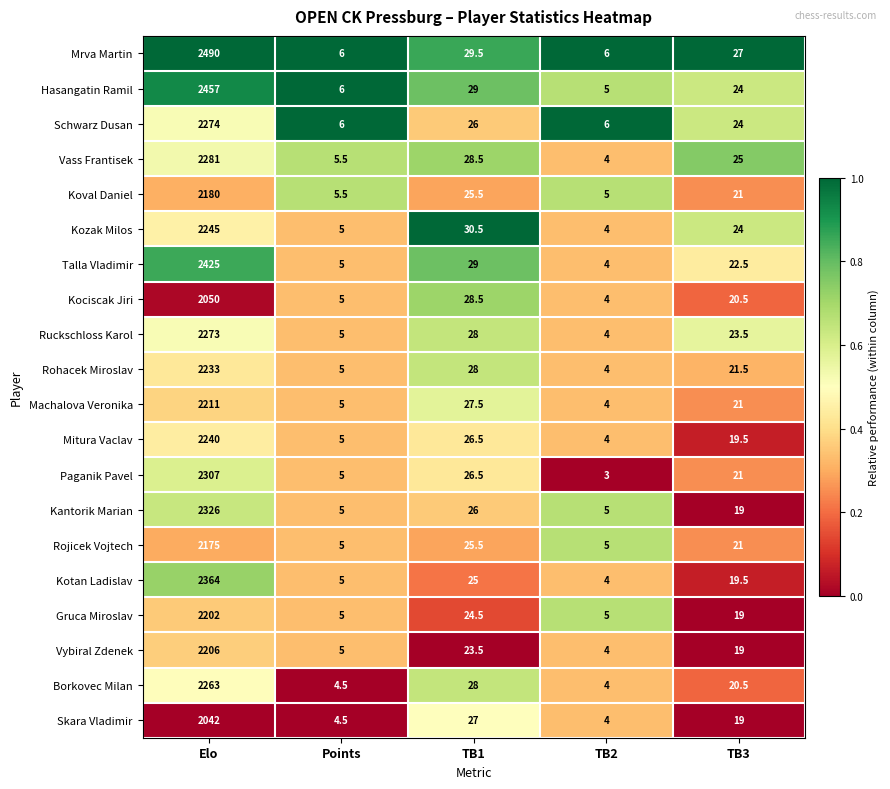

How many data points does each series have?

5